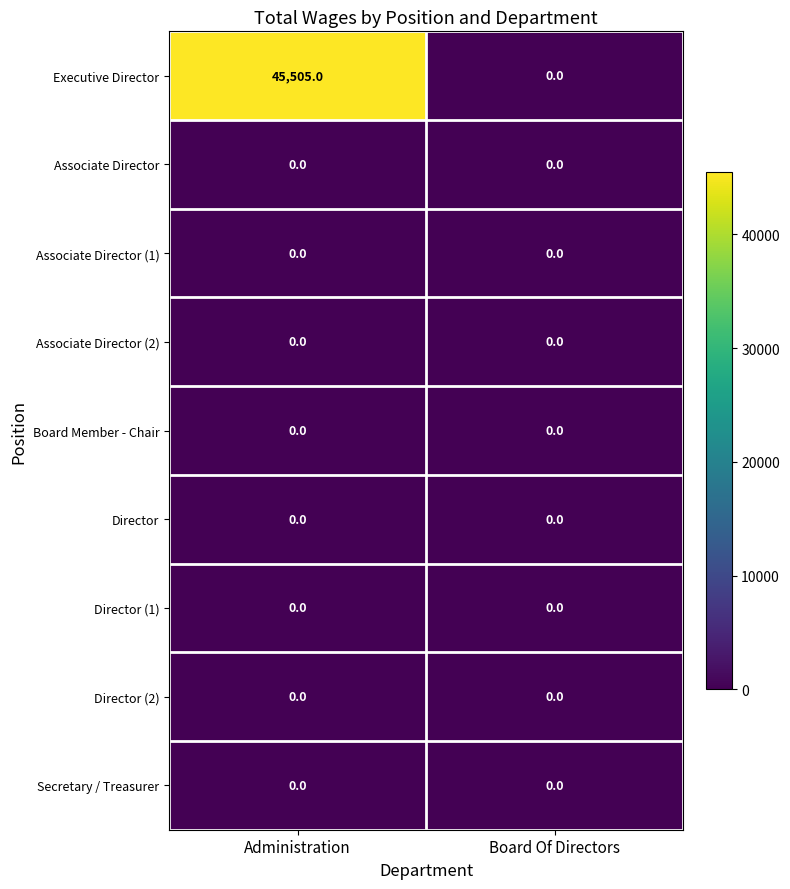

Which series has the largest range (max minus min)?

Executive Director